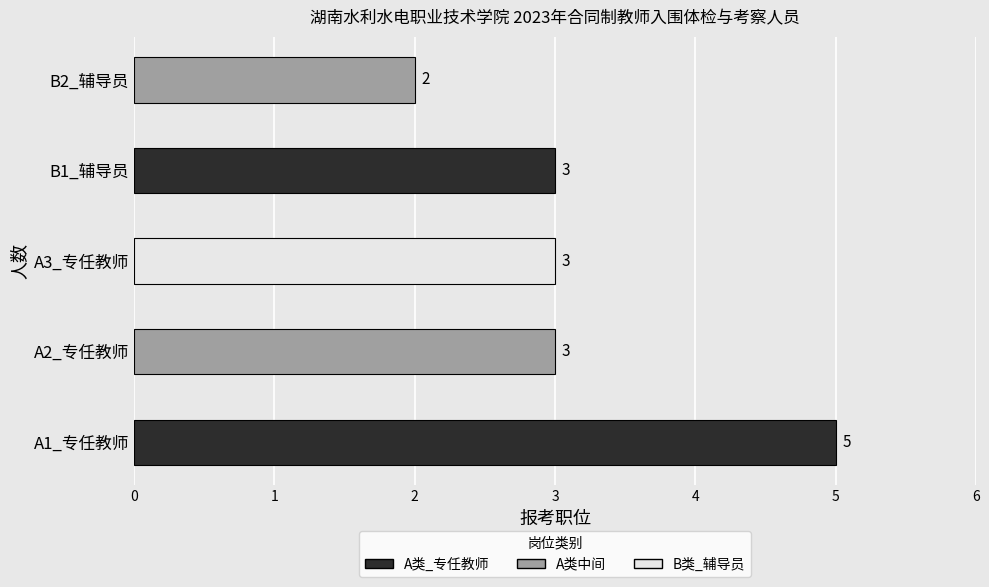

Reading top to bottom, list all the values displayed in this chart.

B2_辅导员=2	B1_辅导员=3	A3_专任教师=3	A2_专任教师=3	A1_专任教师=5